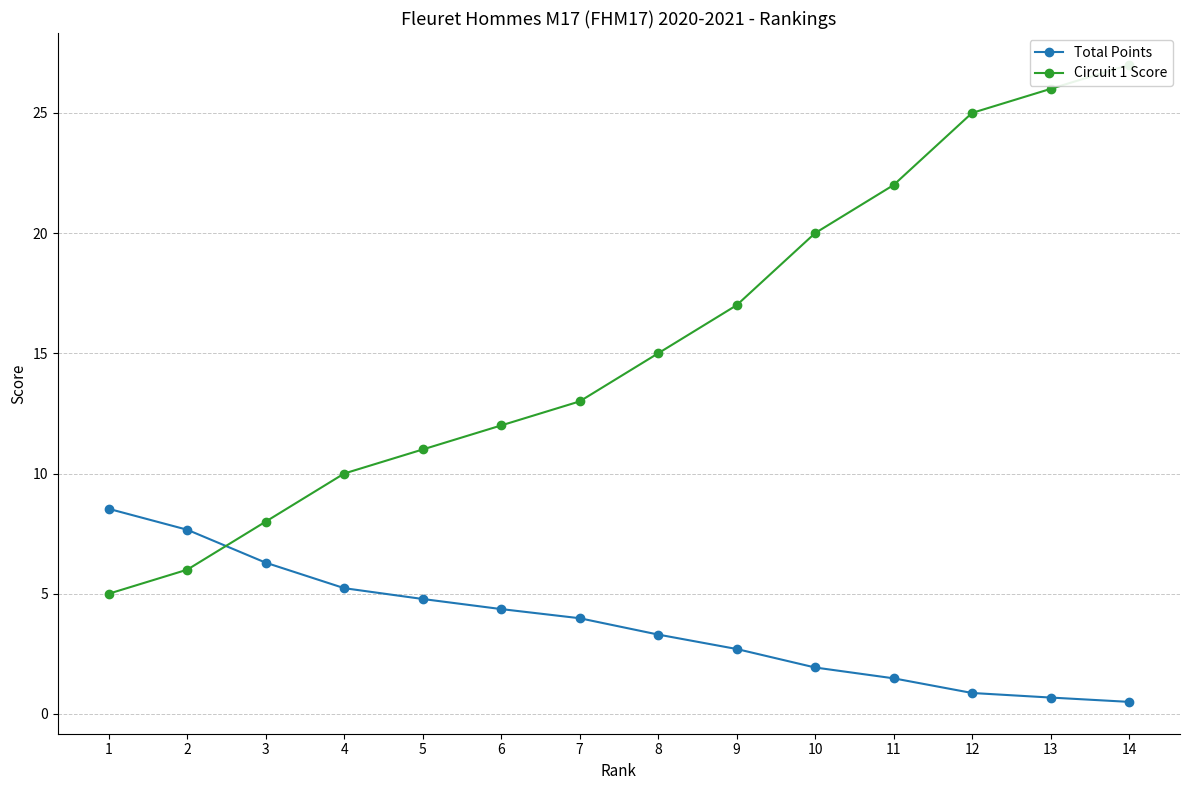

What is the sum of all Circuit 1 Score values?

217.0